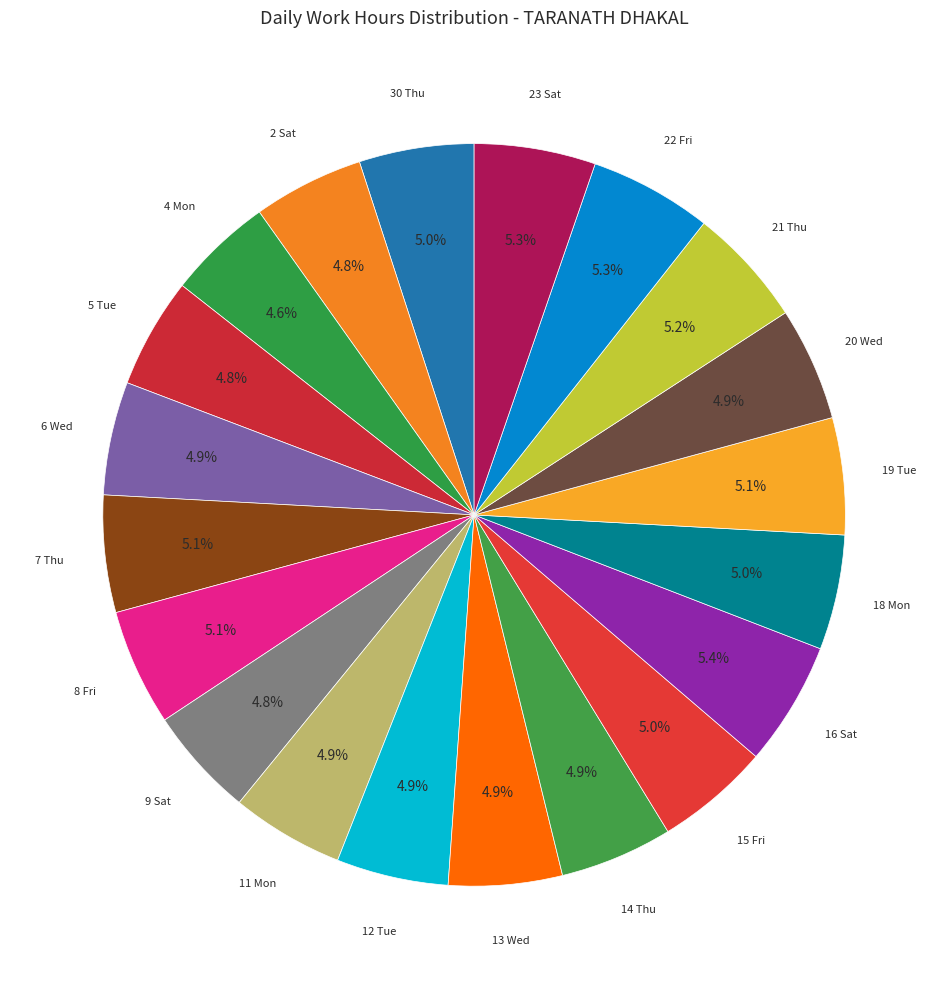

Which category has the biggest portion of the pie?

16 Sat